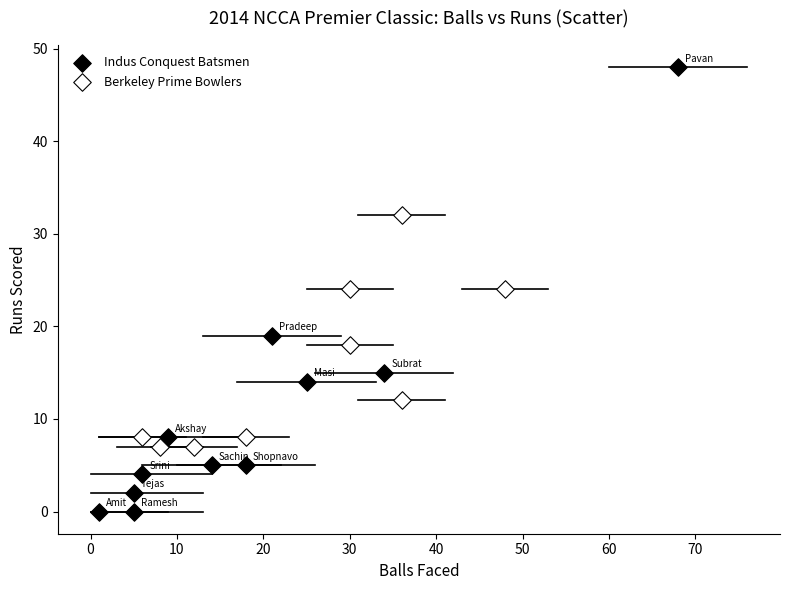

Which series reaches the maximum Y coordinate?

Indus Conquest Batsmen